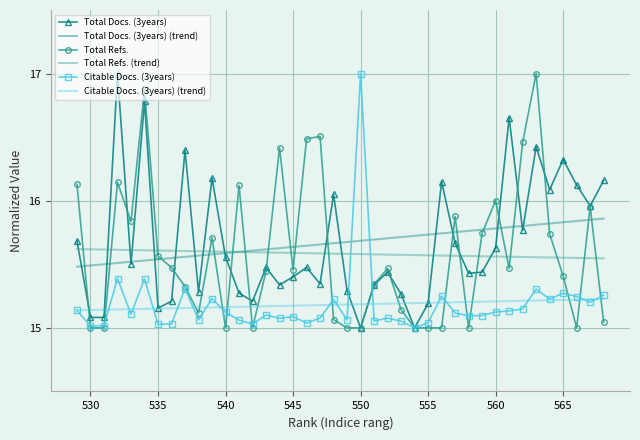

True or false: Total Docs. (3years) (trend) and Total Refs. cross at least once.

True